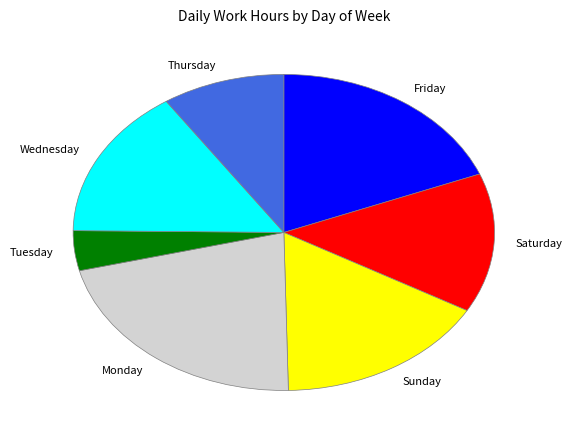

Rank the categories by value from lowest to highest.

Tuesday, Thursday, Saturday, Wednesday, Sunday, Friday, Monday